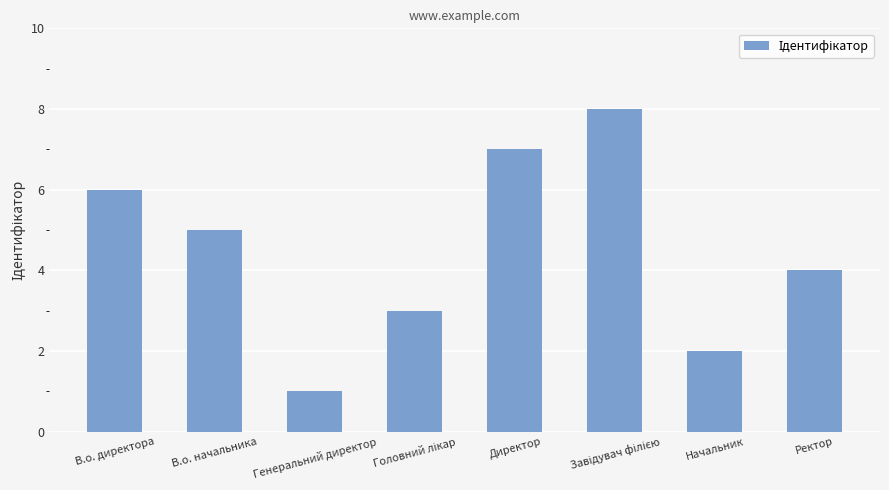

What position from the right is В.о. директора?

8